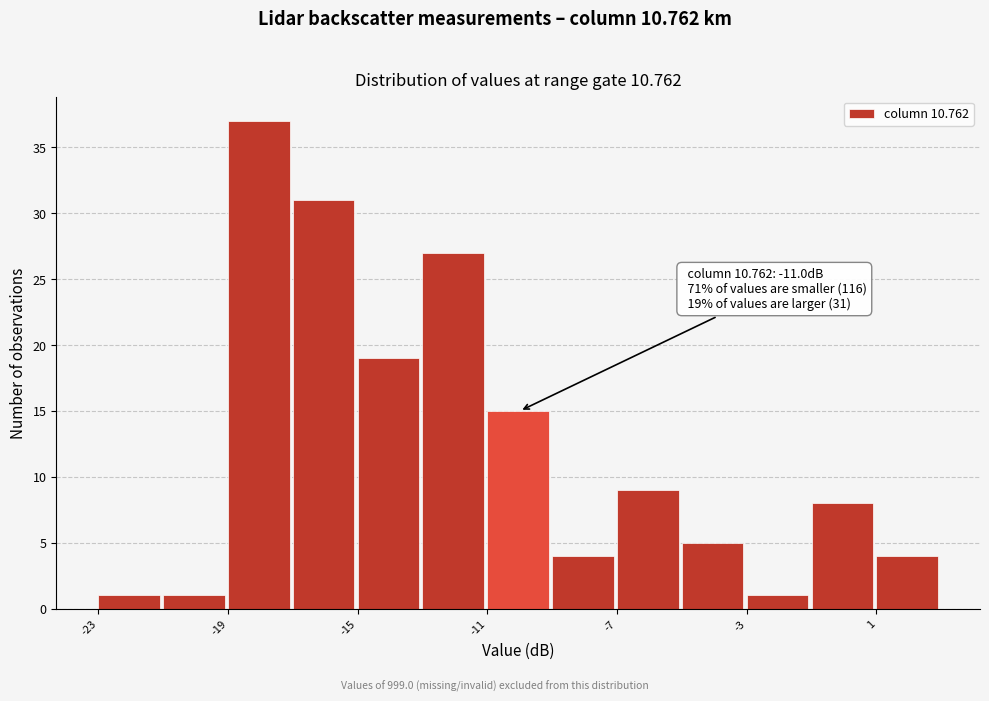

Over which range of the x-axis is the bar tallest?

-19 to -17